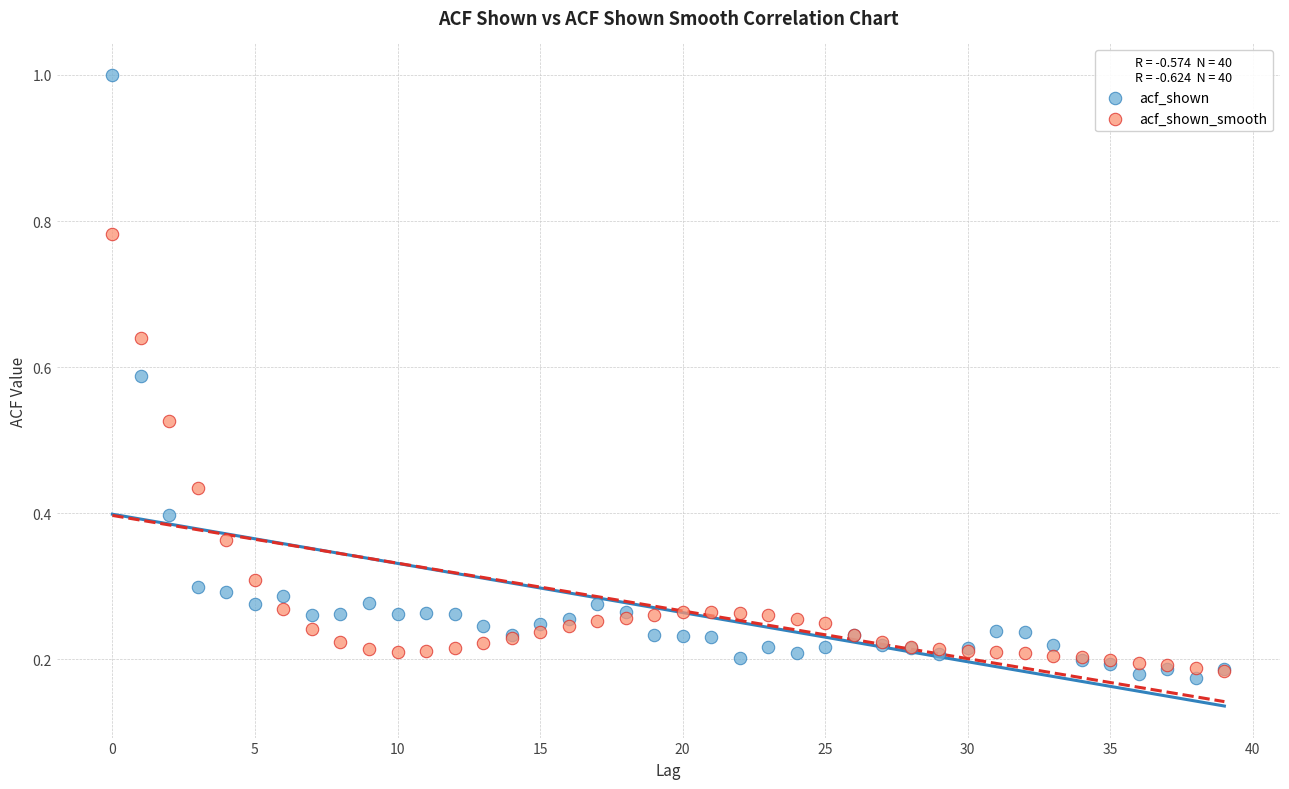

Which series contains the highest Y value?

acf_shown